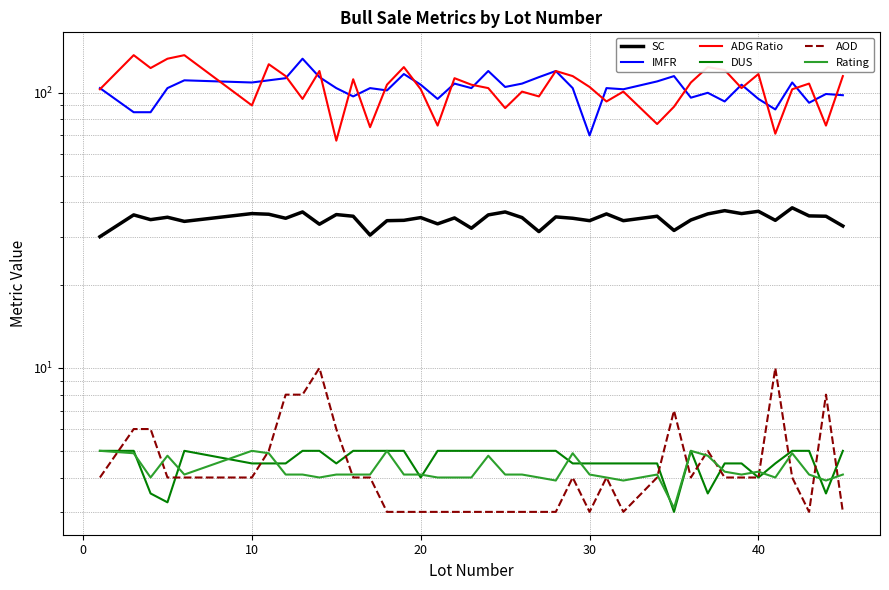

What is the label of the 35th point from the left?

40